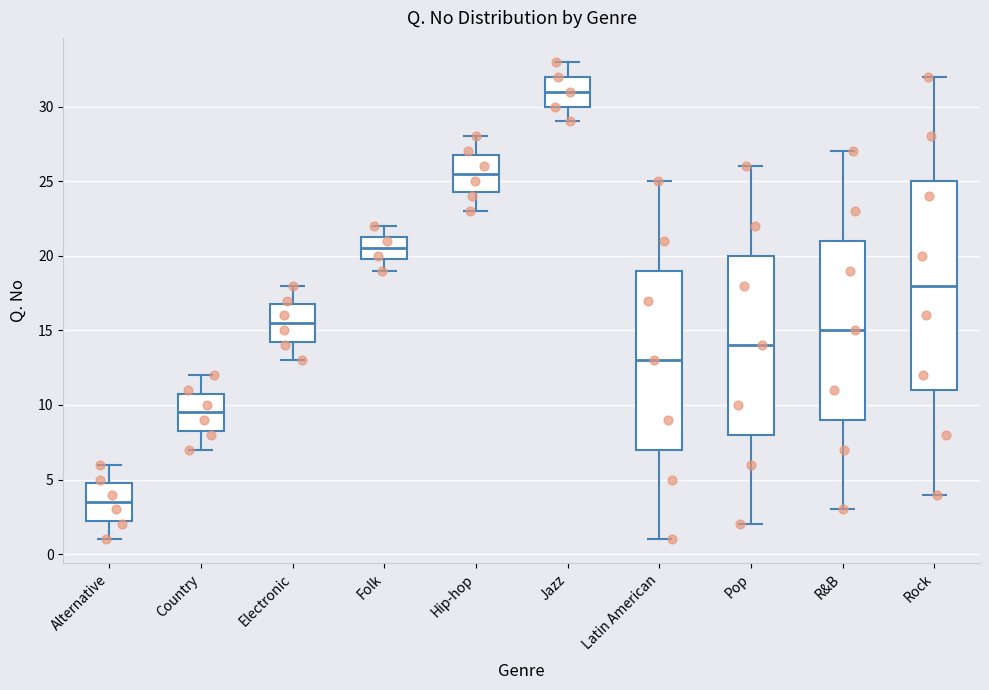

Which box has the lowest median line?

Alternative